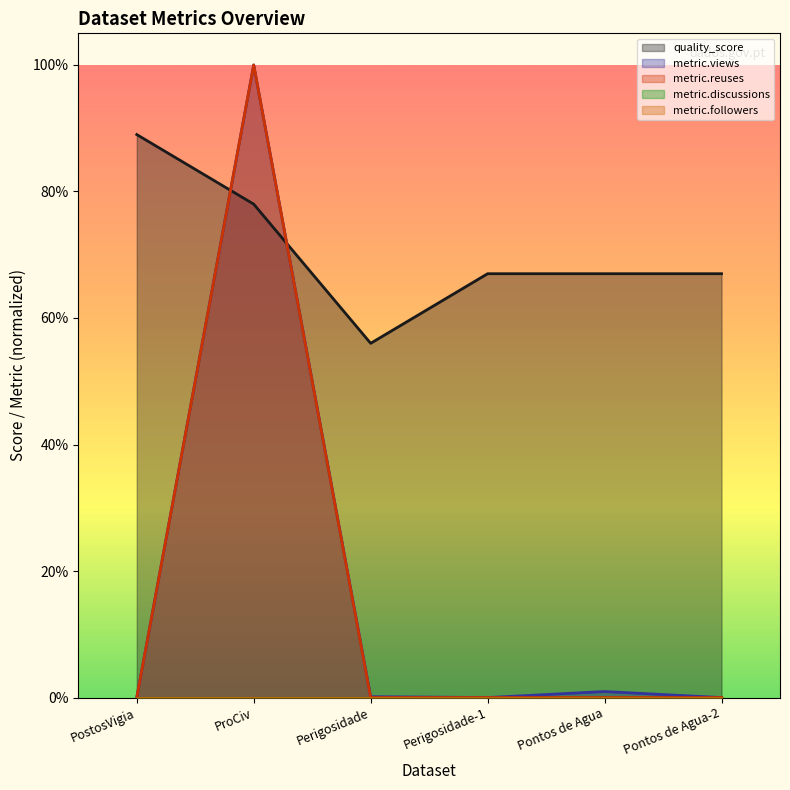

True or false: metric.reuses and metric.views intersect in this chart.

False